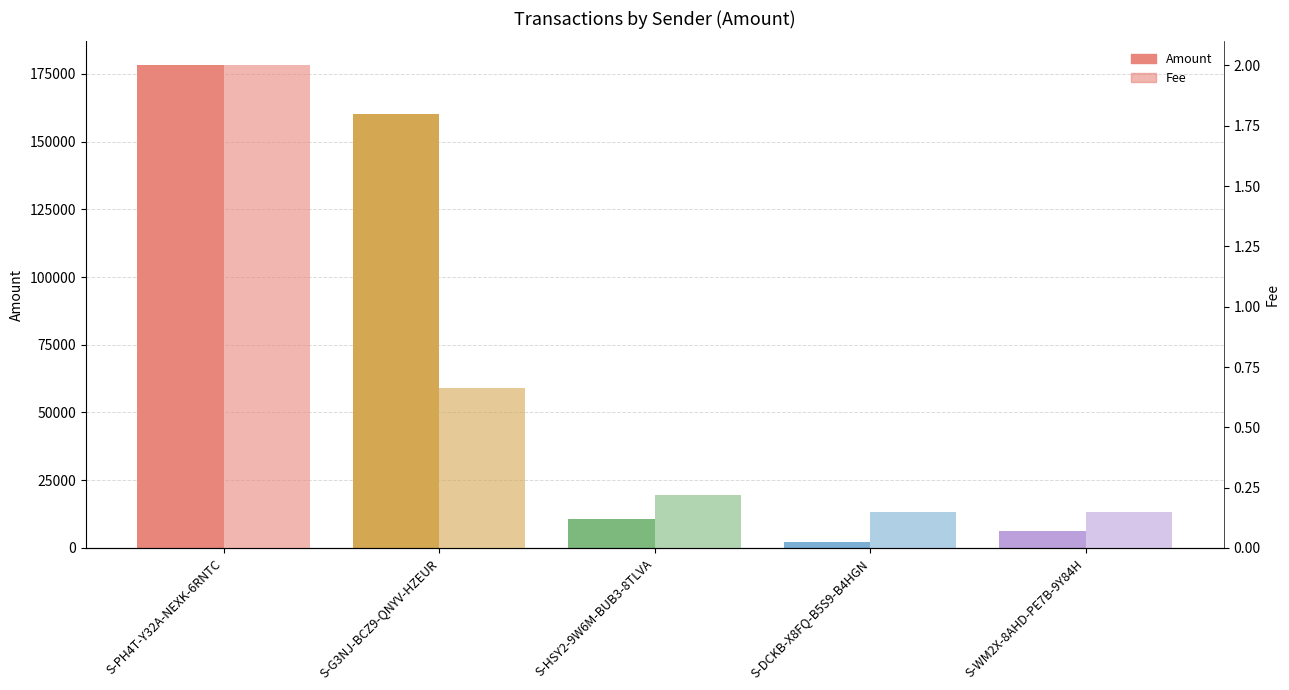

Rank the categories by Amount value from highest to lowest.

S-PH4T-Y32A-NEXK-6RNTC, S-G3NJ-BCZ9-QNYV-HZEUR, S-HSY2-9W6M-BUB3-8TLVA, S-WM2X-8AHD-PE7B-9Y84H, S-DCKB-X8FQ-B5S9-B4HGN